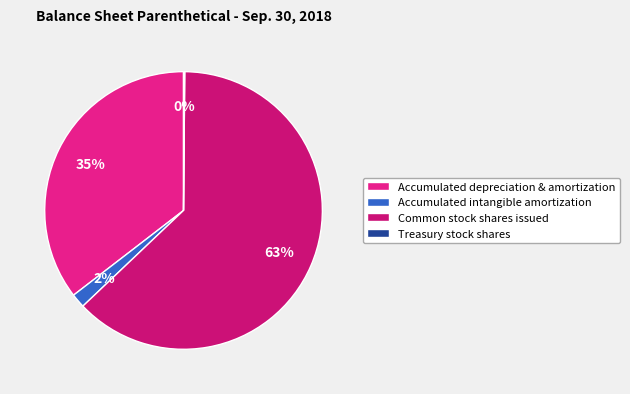

What is the ratio of the value at Accumulated depreciation & amortization to the value at Accumulated intangible amortization?

21.4